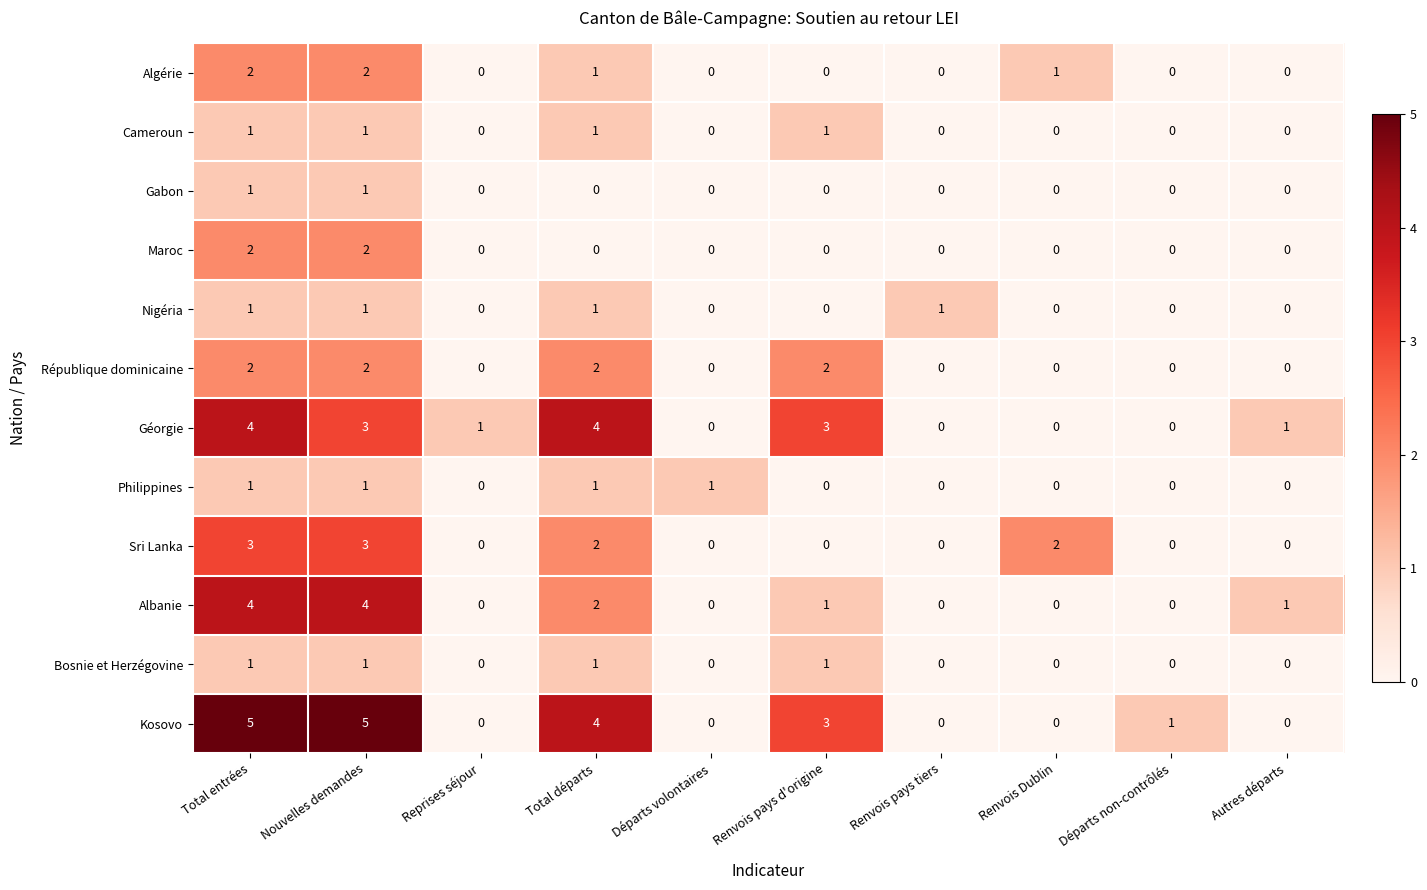

True or false: Albanie has a value of 1 at Autres départs.

True